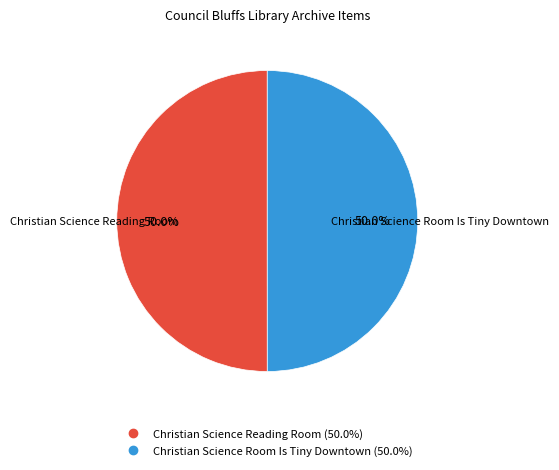

What percentage do Christian Science Room Is Tiny Downtown and Christian Science Reading Room together represent?

100.0%